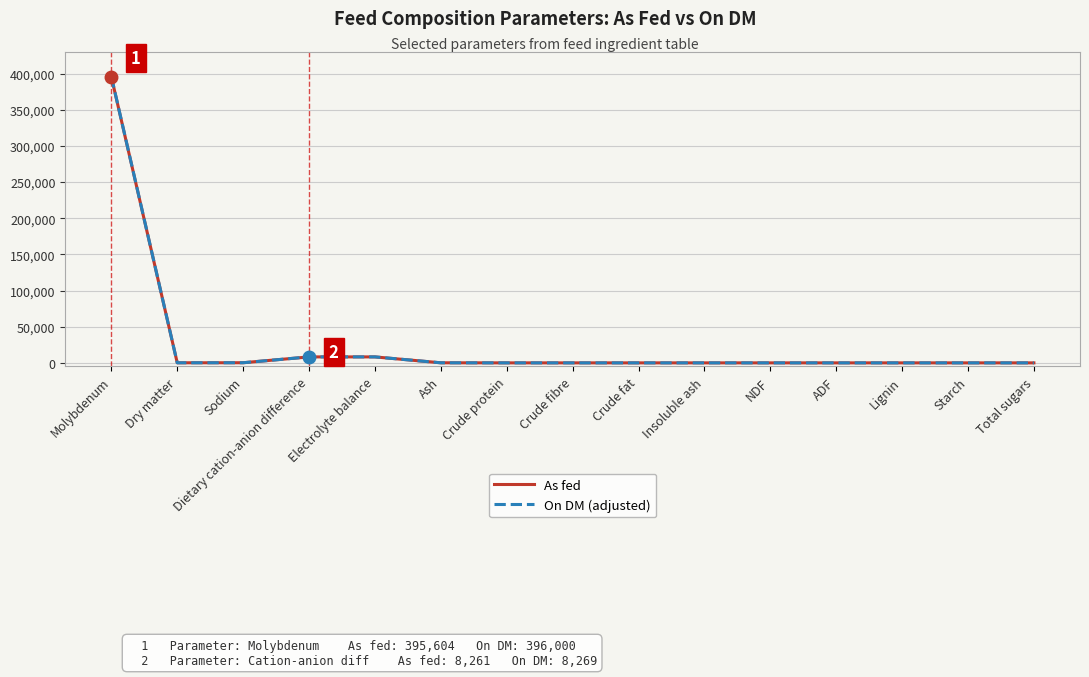

Read the On DM (adjusted) value at Molybdenum.

396000.0